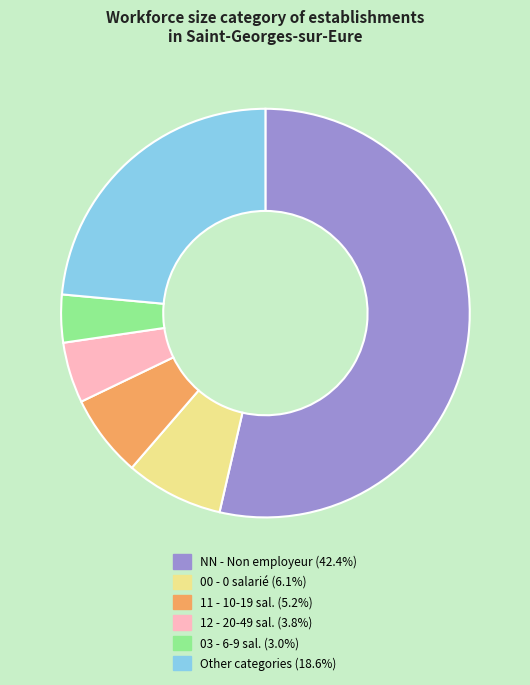

Which category accounts for the majority?

NN